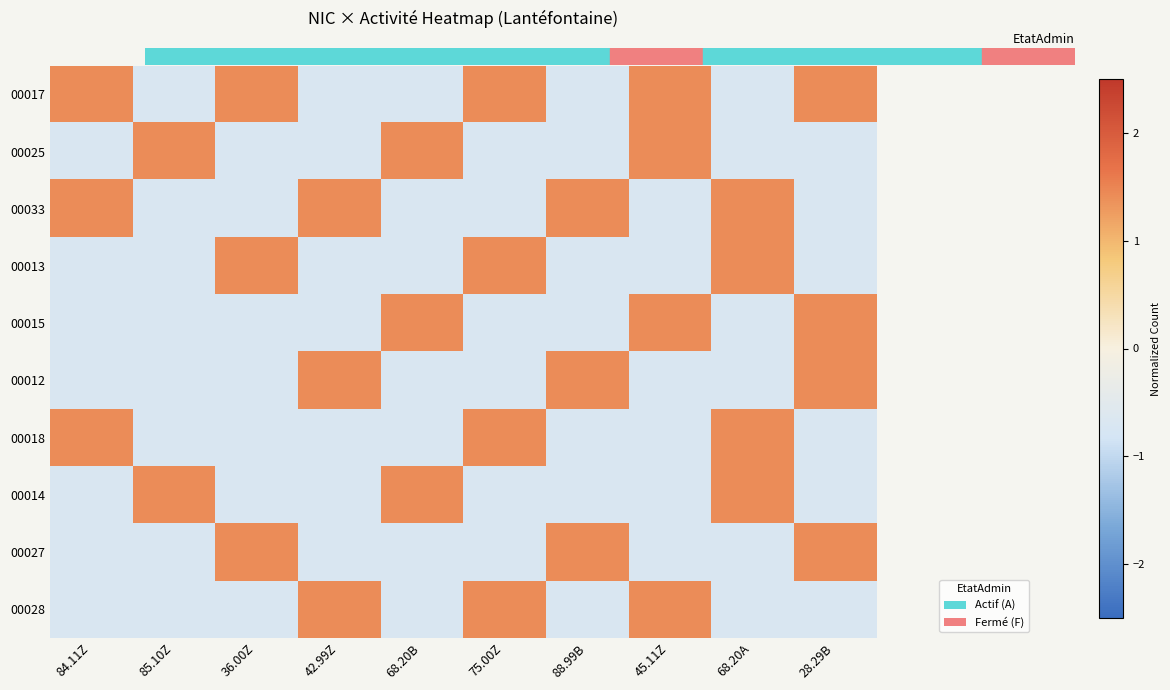

Rank the series at 68.20A from highest to lowest value.

00033, 00013, 00018, 00014, 00017, 00025, 00015, 00012, 00027, 00028